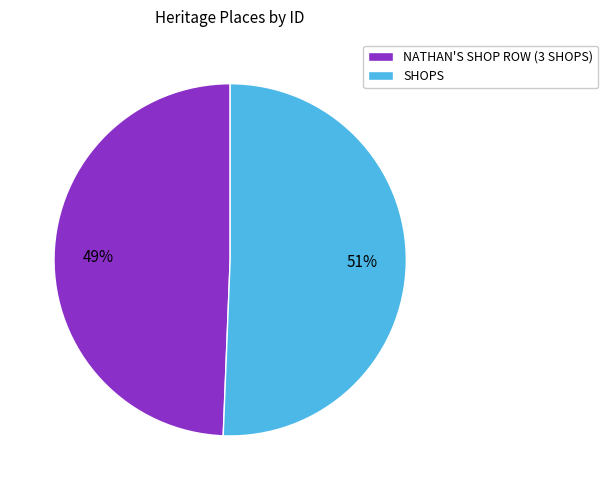

Do SHOPS and NATHAN'S SHOP ROW (3 SHOPS) together represent more than half of the pie?

Yes